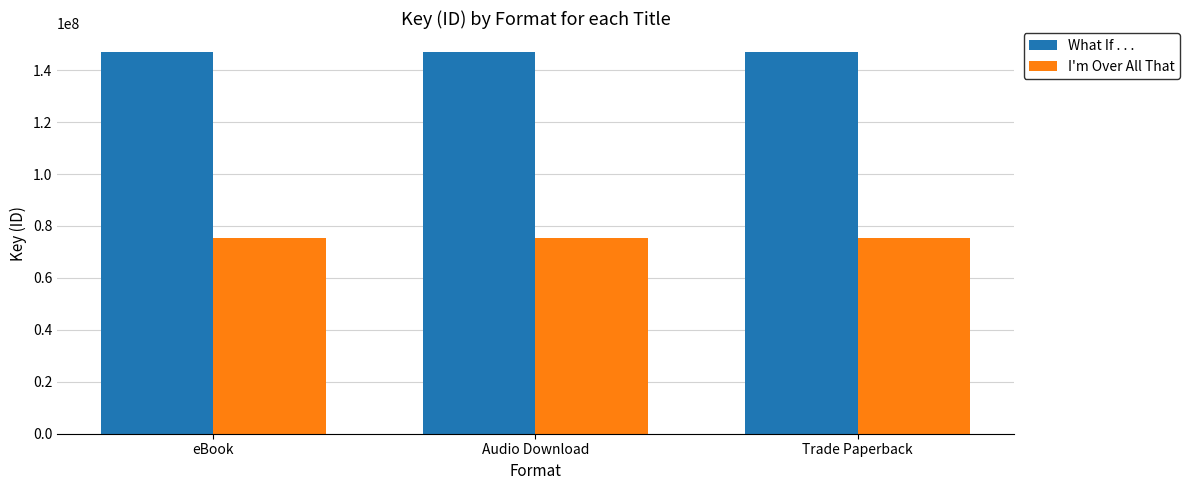

Is the value of I'm Over All That at Trade Paperback greater than the value of What If . . . at Audio Download?

No